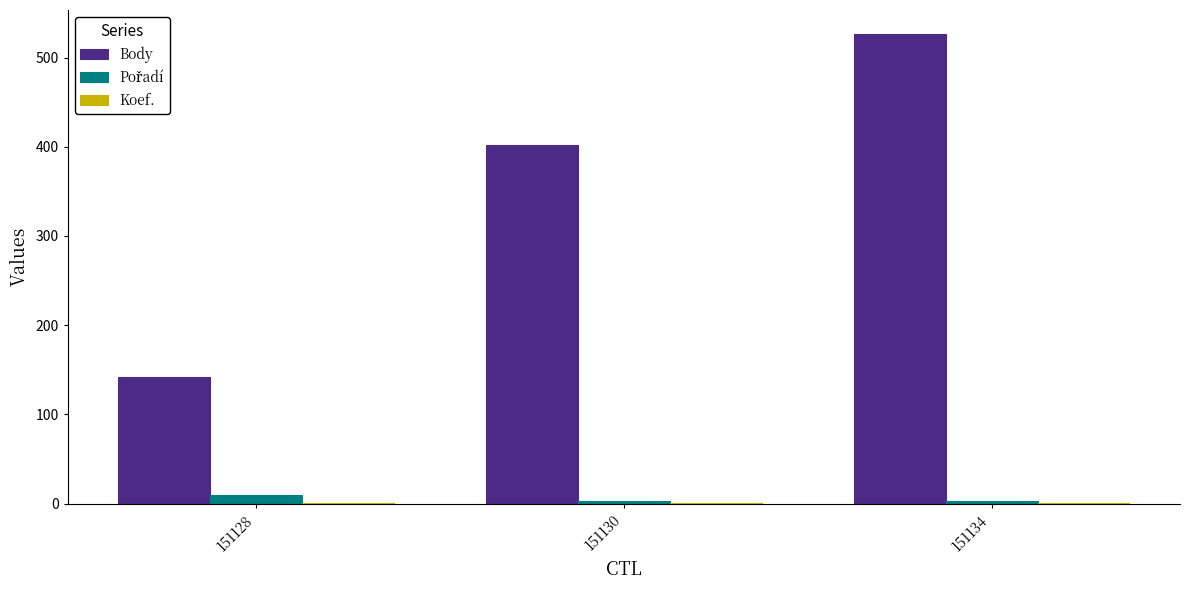

Which series has the largest total across all categories?

Body